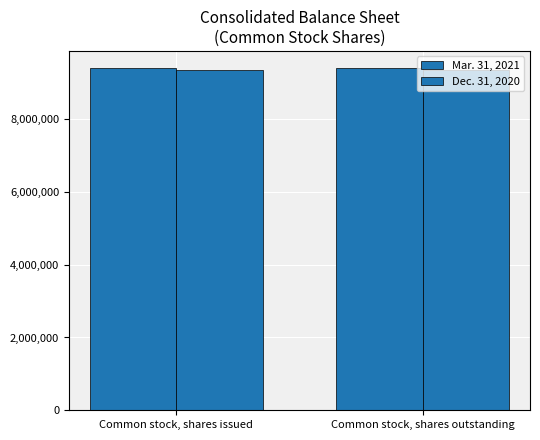

Are the bars grouped side by side (vs. stacked)?

Yes